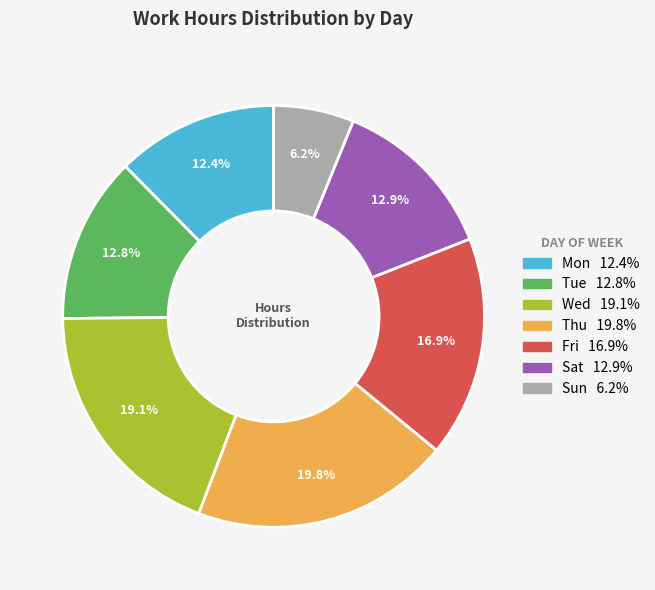

Does any single category account for the majority?

No